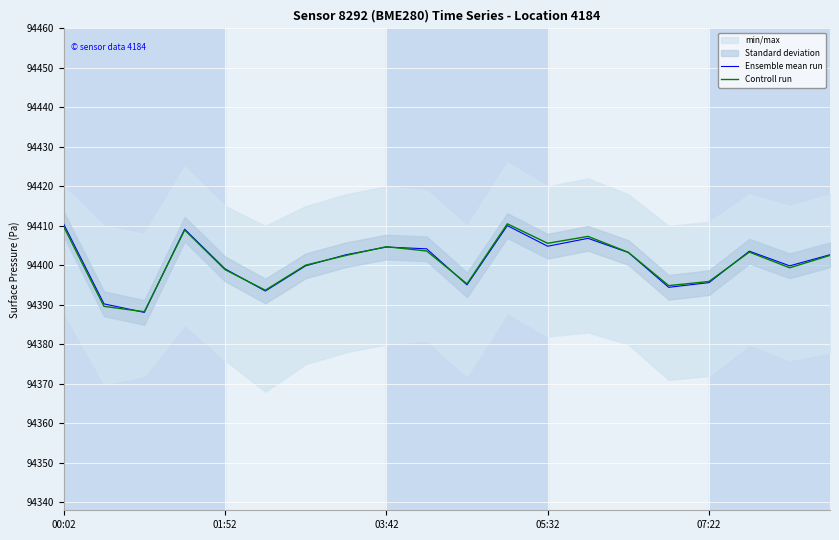

Rank the series by their maximum value, from lowest to highest.

Ensemble mean run, Controll run